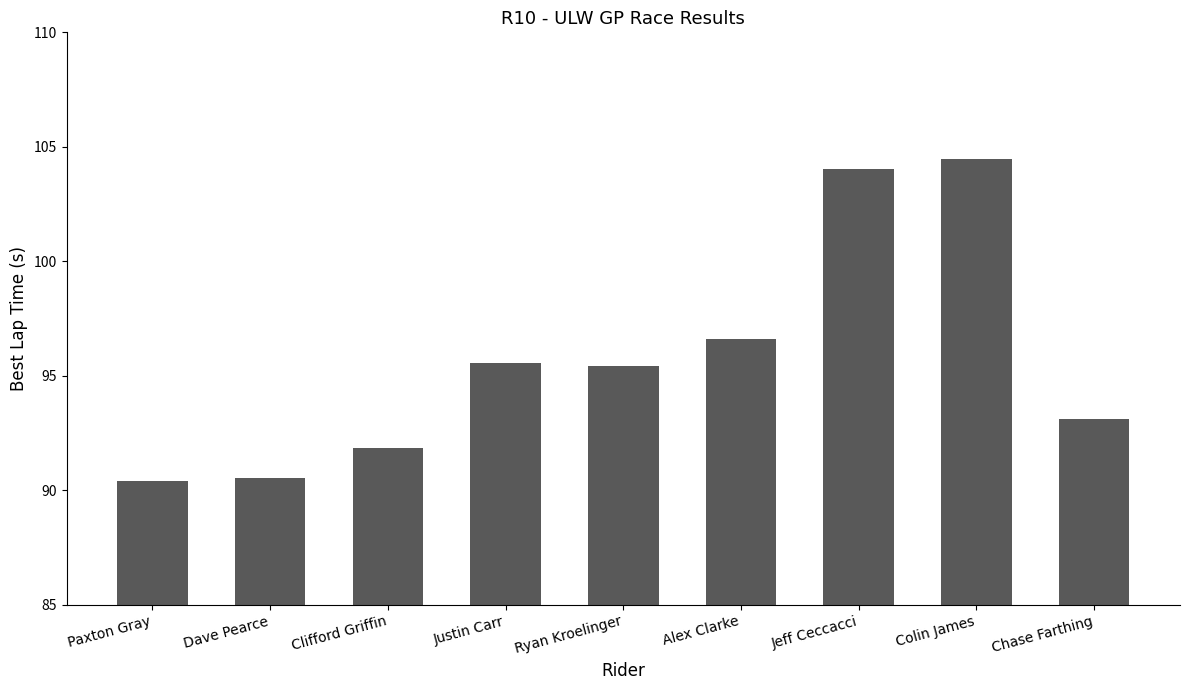

What is the average value?

95.8